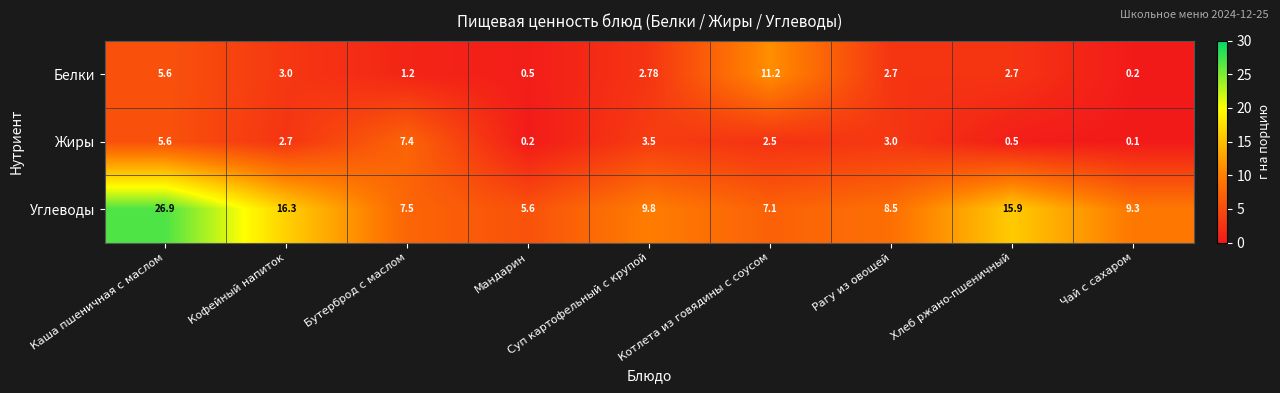

At which category does the chart reach its minimum across all series?

Чай с сахаром